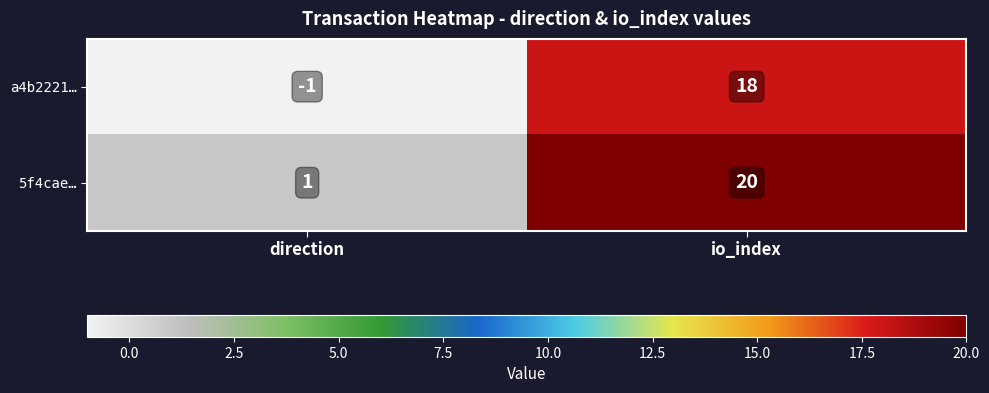

List the labels in order of a4b2221… value, smallest first.

direction, io_index